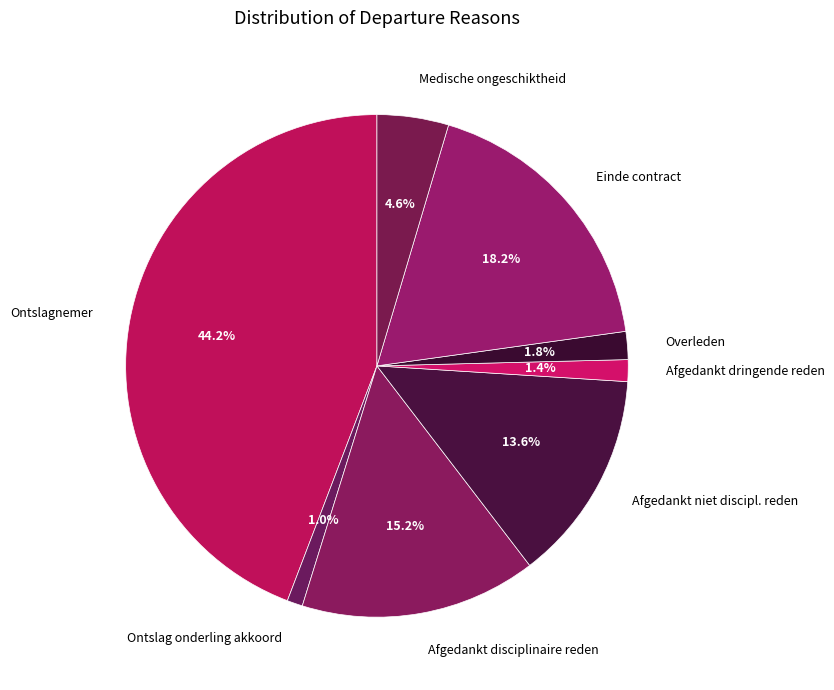

The Afgedankt dringende reden slice represents 1% of the pie. True or false?

True